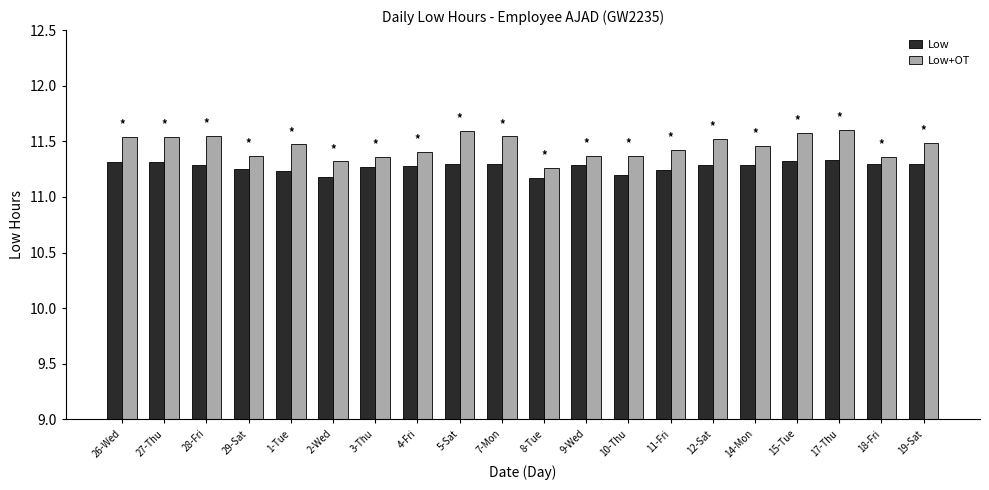

Which has a higher value, 11-Fri or 9-Wed?

9-Wed